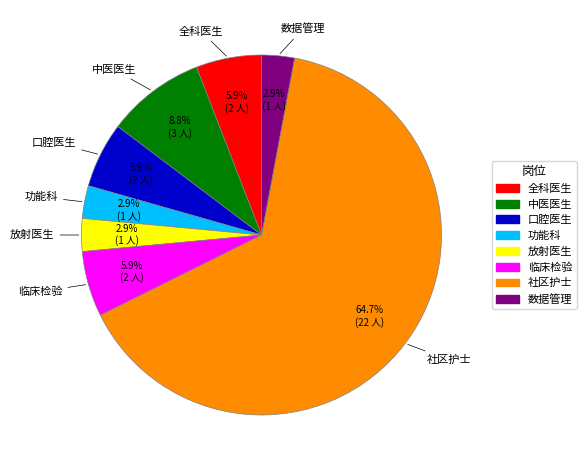

Which slice represents more than half of the pie?

社区护士